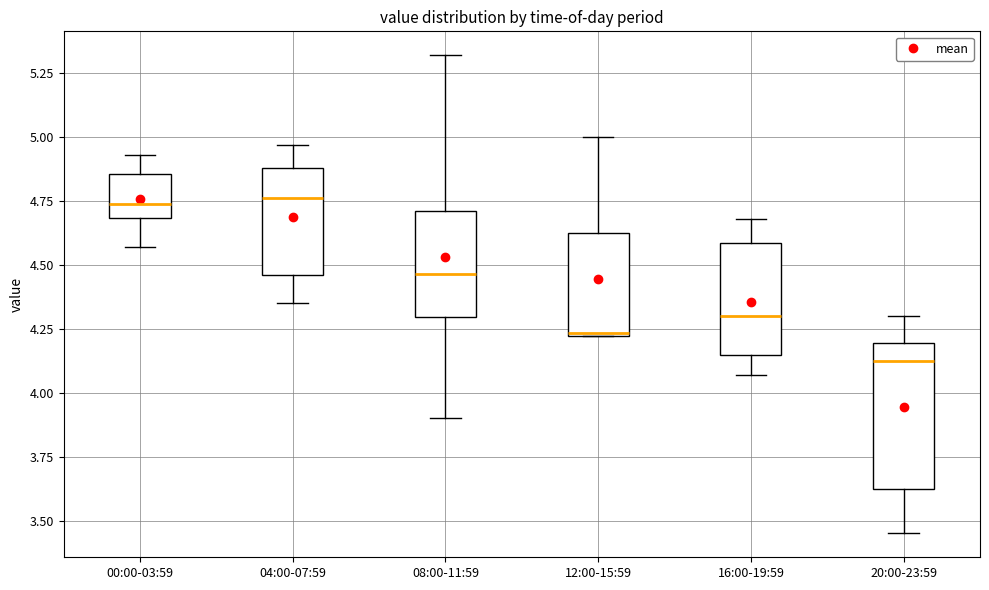

Reading left to right, transcribe this box plot: for each box, give where its median line is, the range the box spans, and where its two whiskers end, as read against the y-axis. The values are not printed on the chart, so give them approximately, as read against the axis.

00:00-03:59: median 4.75, box 4.70 to 4.85, whiskers 4.55 to 4.95
04:00-07:59: median 4.75, box 4.45 to 4.90, whiskers 4.35 to 4.95
08:00-11:59: median 4.45, box 4.30 to 4.70, whiskers 3.90 to 5.30
12:00-15:59: median 4.25, box 4.20 to 4.65, whiskers 4.20 to 5.00
16:00-19:59: median 4.30, box 4.15 to 4.60, whiskers 4.05 to 4.70
20:00-23:59: median 4.15, box 3.65 to 4.20, whiskers 3.45 to 4.30